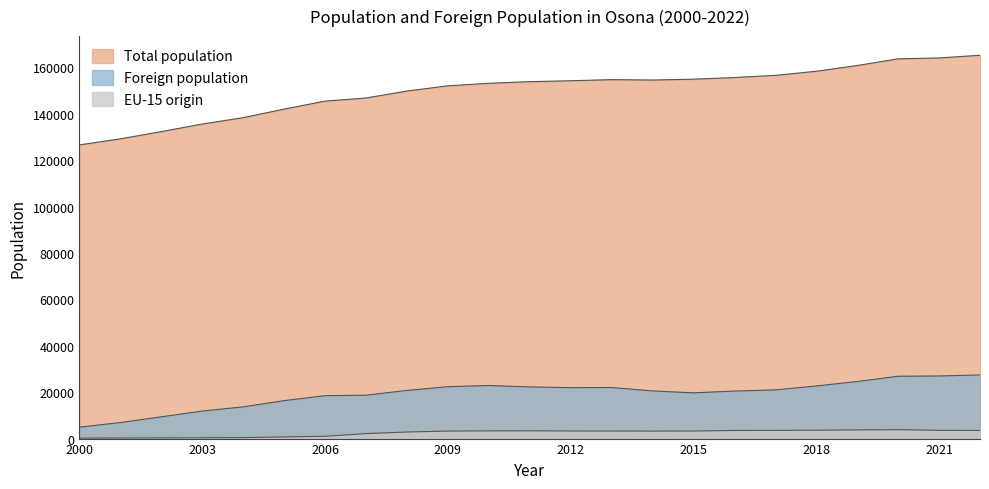

Reading right to left, list all the values displayed in this chart.

Total population: 165229	164077	163702	160821	158334	156572	155641	154925	154559	154731	154241	153857	153152	152060	149805	146815	145474	142031	138334	135588	132328	129205	126599
Foreign population: 27448	26982	26872	24588	22683	20994	20494	19714	20546	22021	21952	22280	22888	22368	20756	18710	18495	16357	13672	11864	9392	6897	4936
EU-15 origin: 3497	3557	3835	3736	3608	3534	3487	3262	3222	3257	3274	3353	3321	3241	2830	2137	999	703	421	361	295	238	193